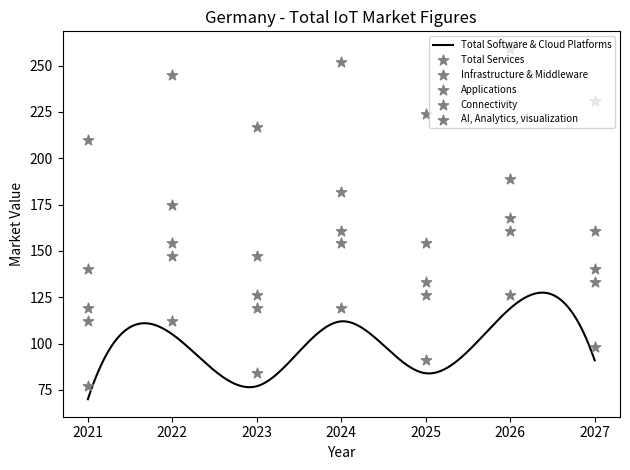

At which category is the sum across all series the highest?

2026